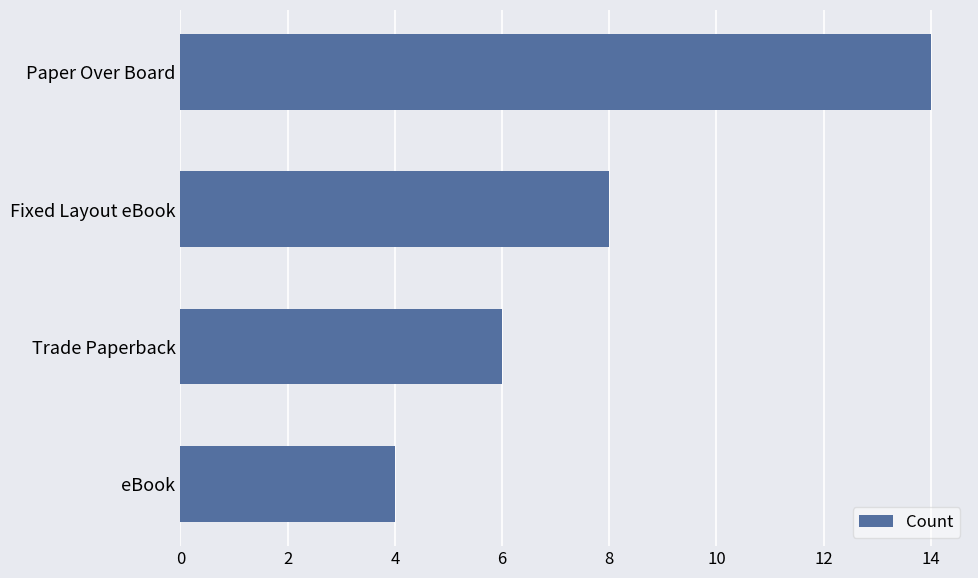

What is the sum of all values?

32